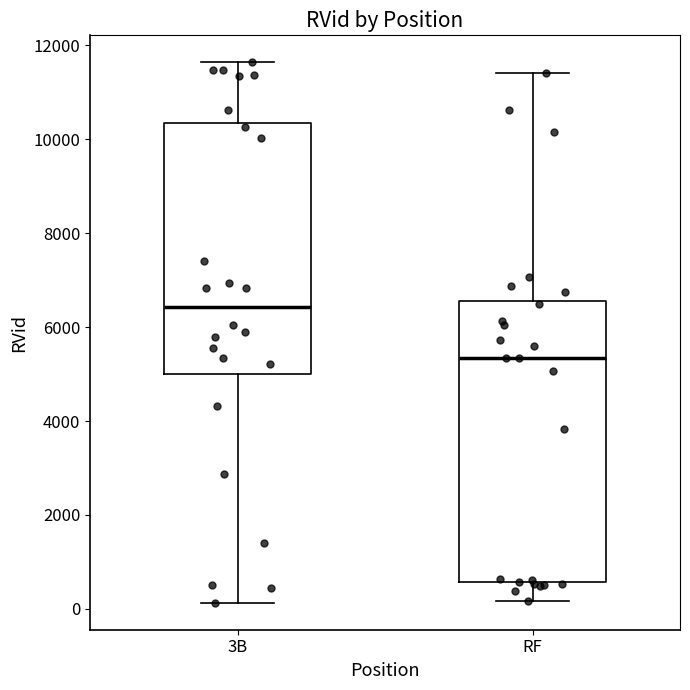

Reading left to right, transcribe this box plot: for each box, give where its median line is, the range the box spans, and where its two whiskers end, as read against the y-axis. The values are not printed on the chart, so give them approximately, as read against the axis.

3B: median 6400, box 5000 to 10400, whiskers 200 to 11600
RF: median 5400, box 600 to 6600, whiskers 200 to 11400